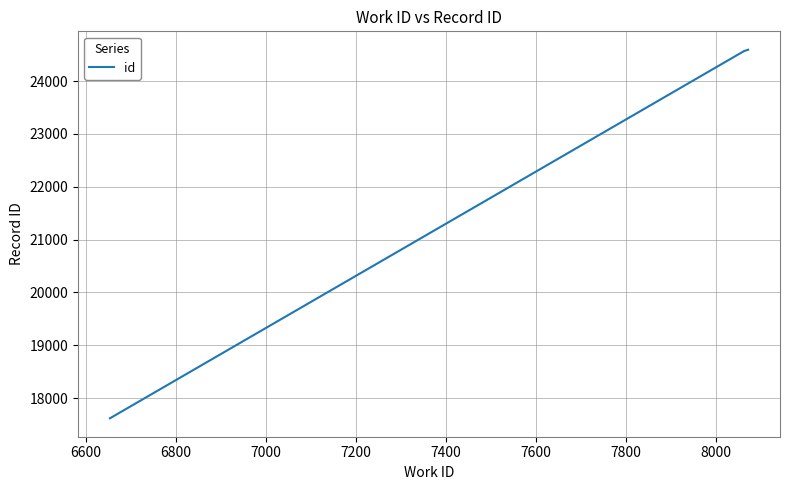

What is the sum of all values?

66778